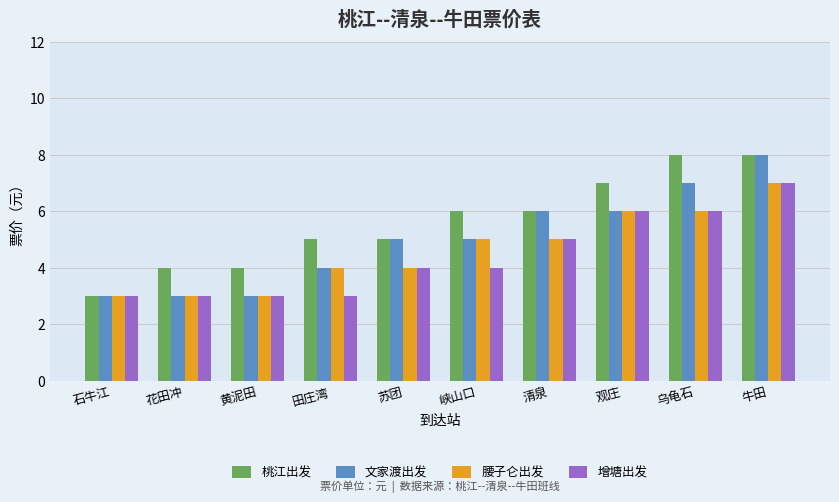

How many values in the 腰子仑出发 series are below 5?

5